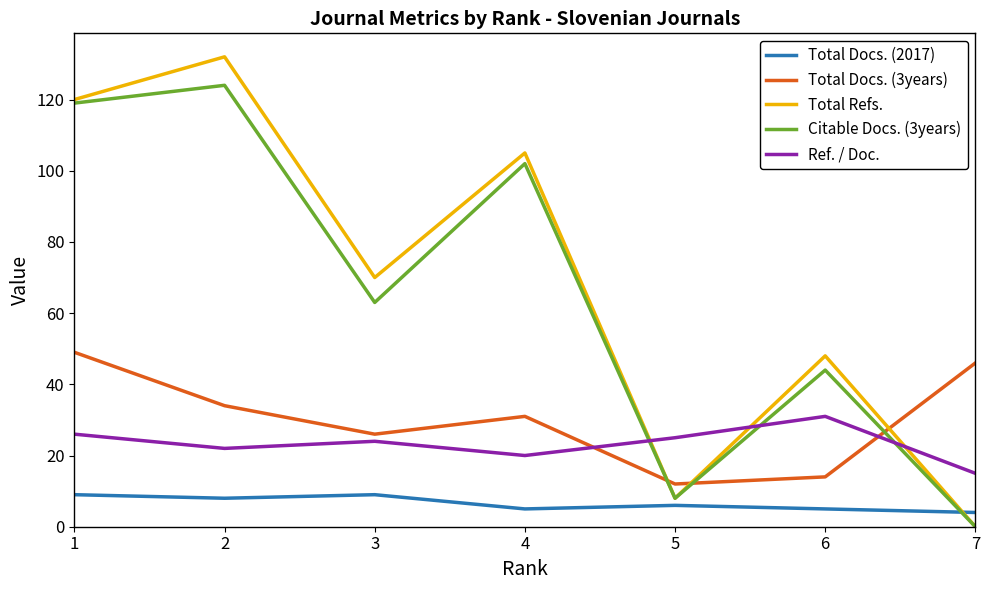

What is the difference between the maximum and minimum values in the Total Refs. series?

132